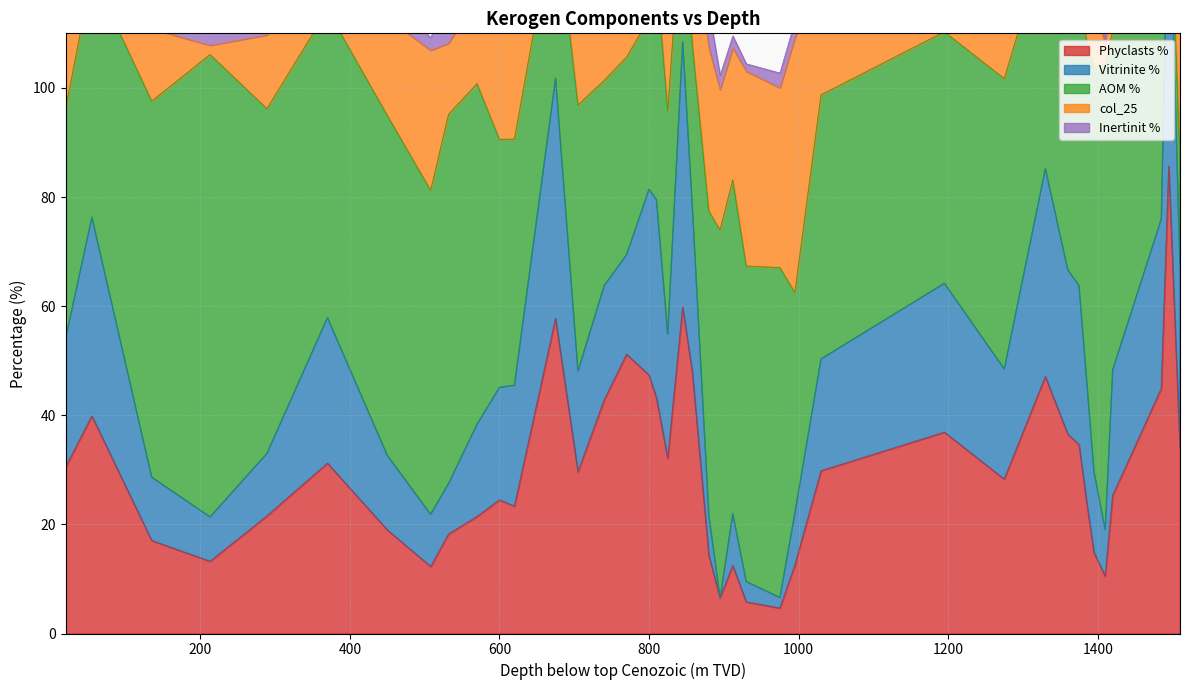

Between 135 and 1360, which series saw the biggest shift?

Phyclasts %